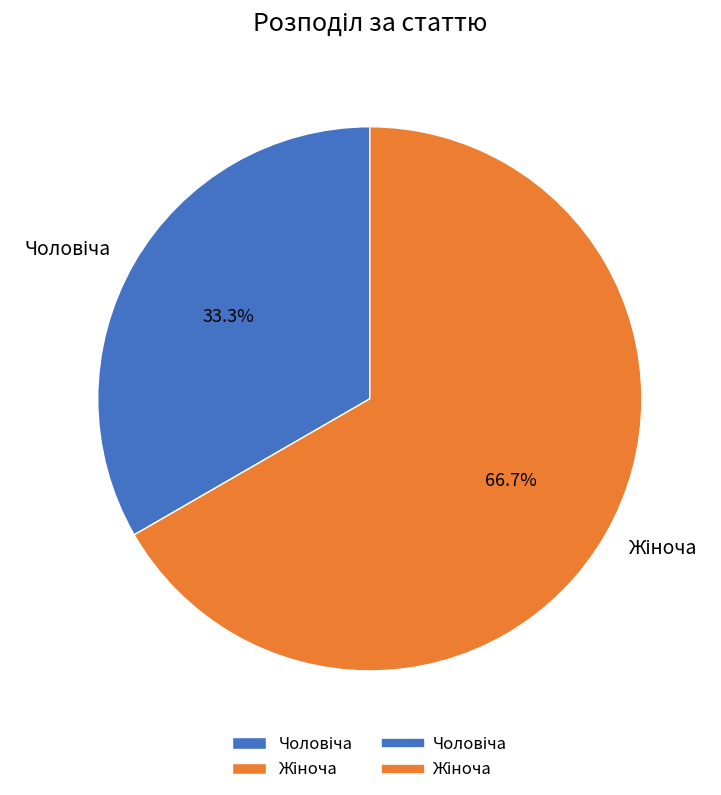

Is there any slice that represents more than half of the pie?

Yes